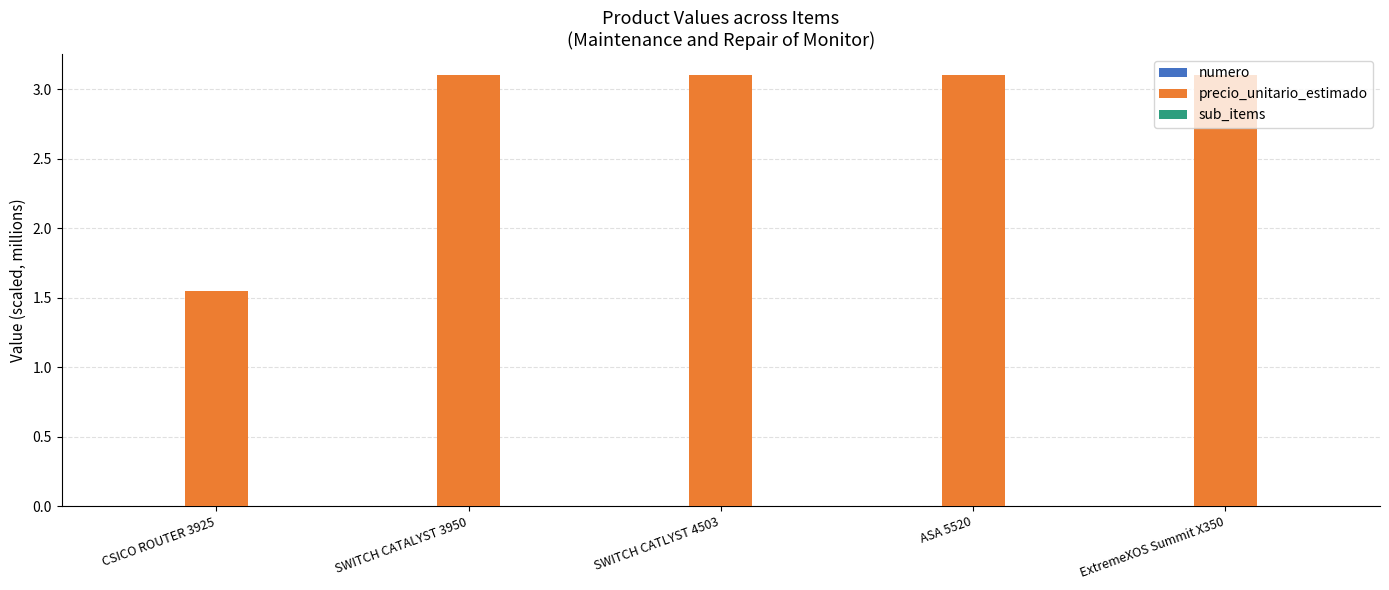

The value of precio_unitario_estimado at SWITCH CATLYST 4503 is 3.1. True or false?

True